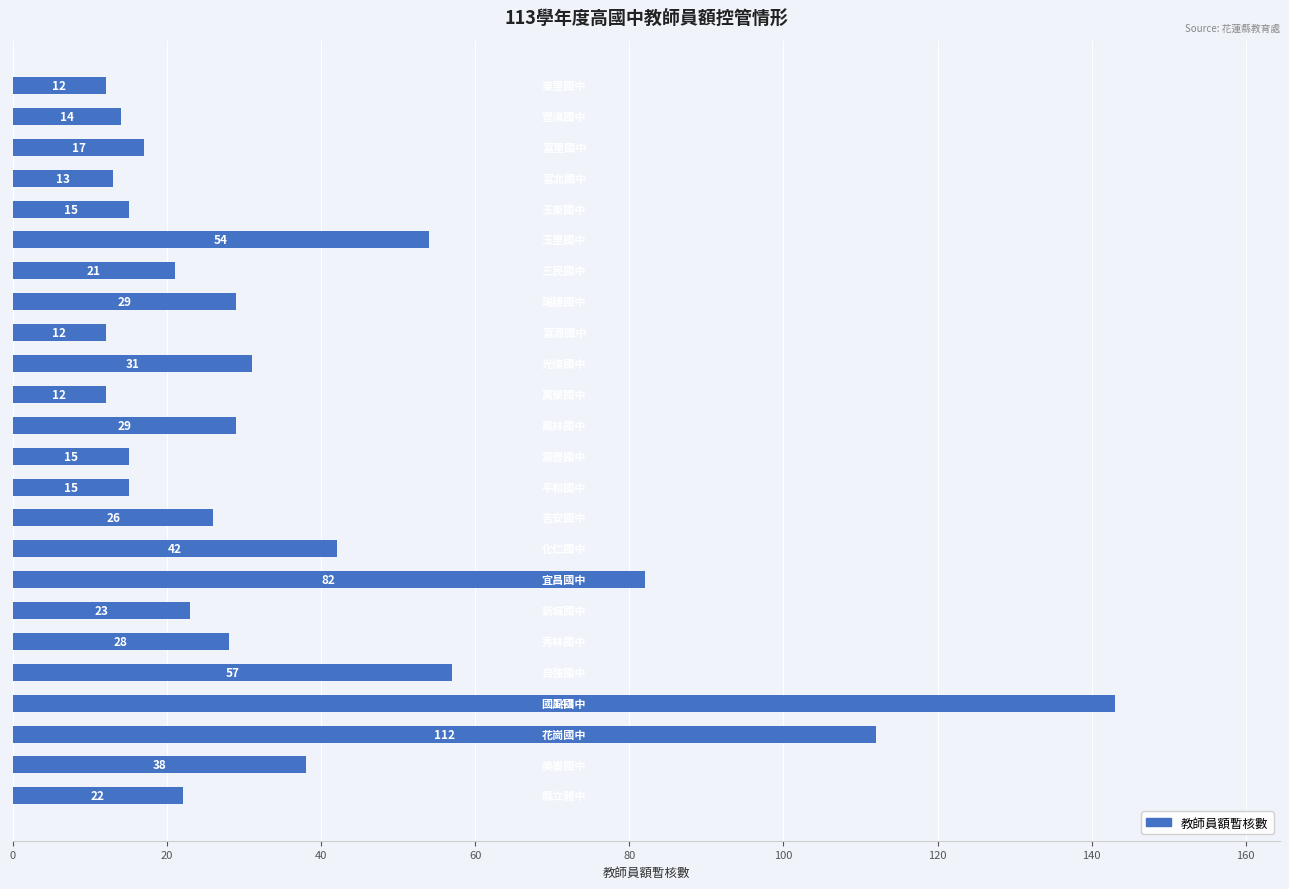

What is the maximum value shown in the chart?

143